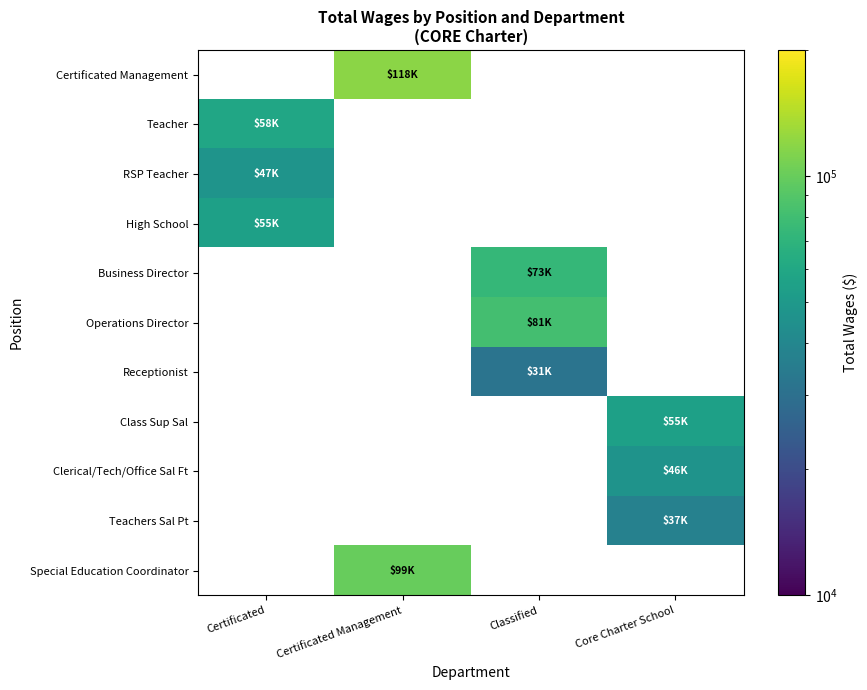

What is the spread (max minus min) of values at Certificated Management?

18950.0